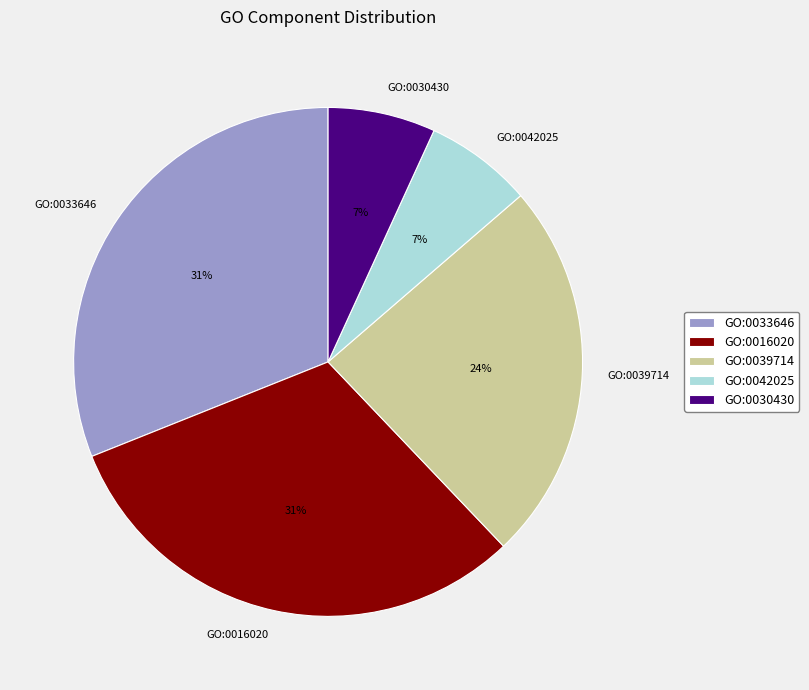

To the nearest percent, what is the difference between the largest and smallest slice percentages?

24%